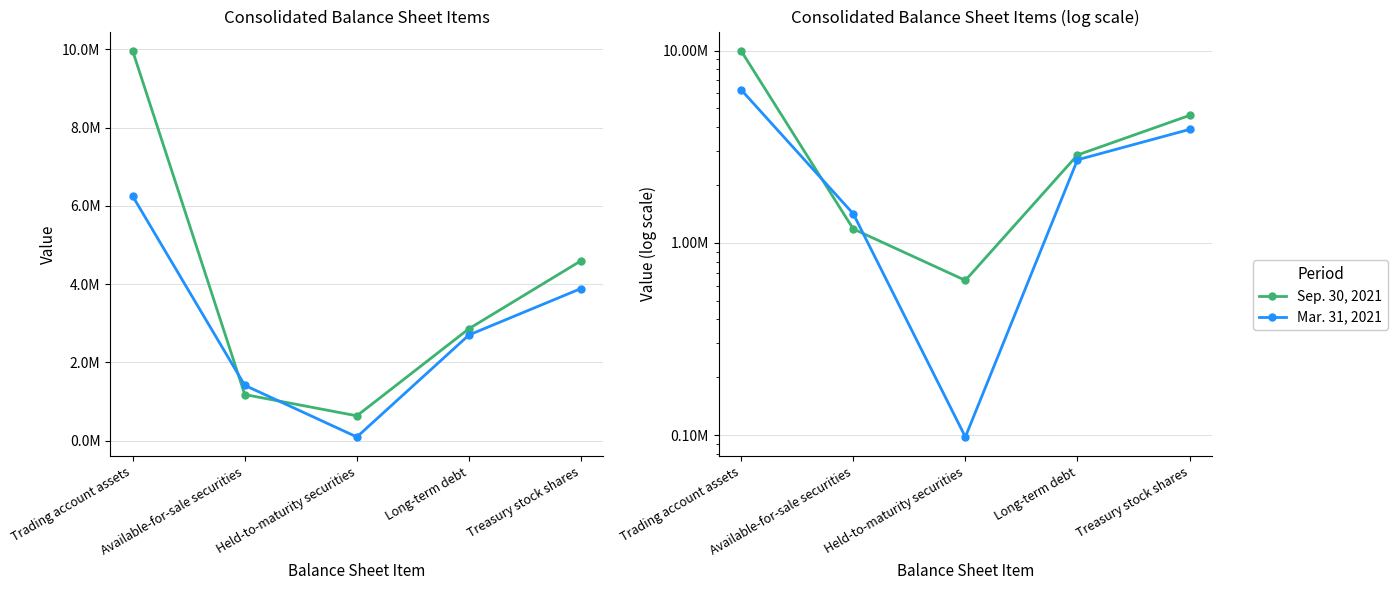

What is the maximum value shown in the chart?

9959042